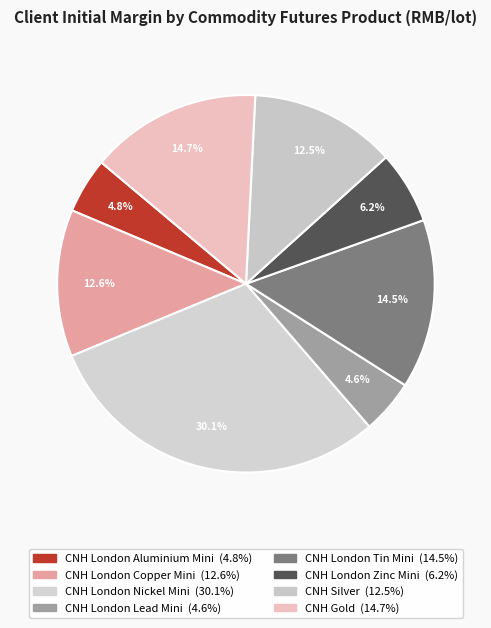

Is CNH London Nickel Mini the majority of the pie?

No